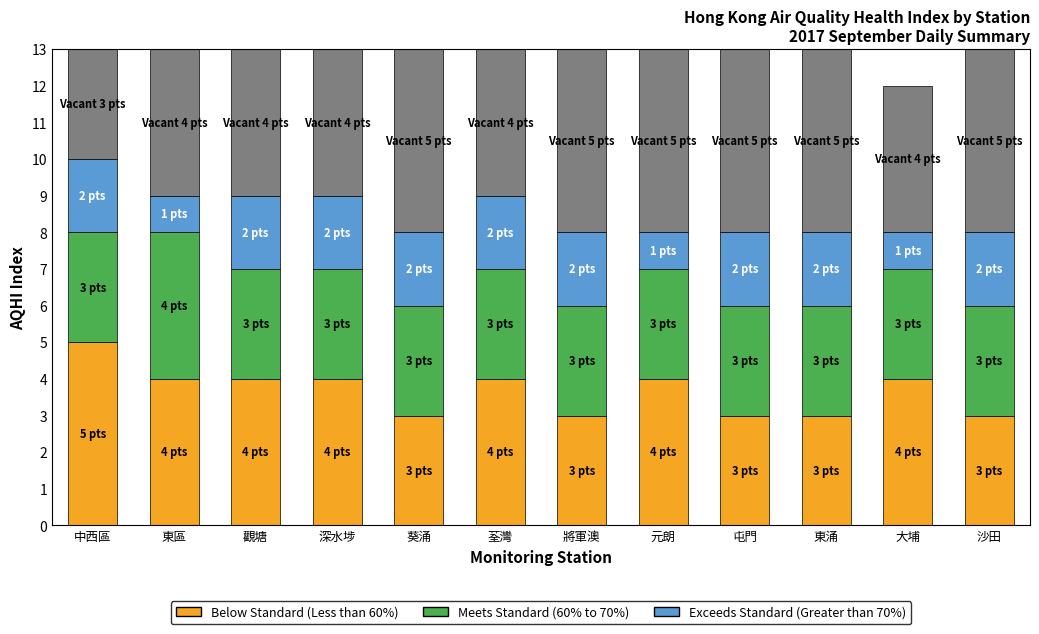

Which series has the largest range (max minus min)?

Below Standard (Less than 60%)